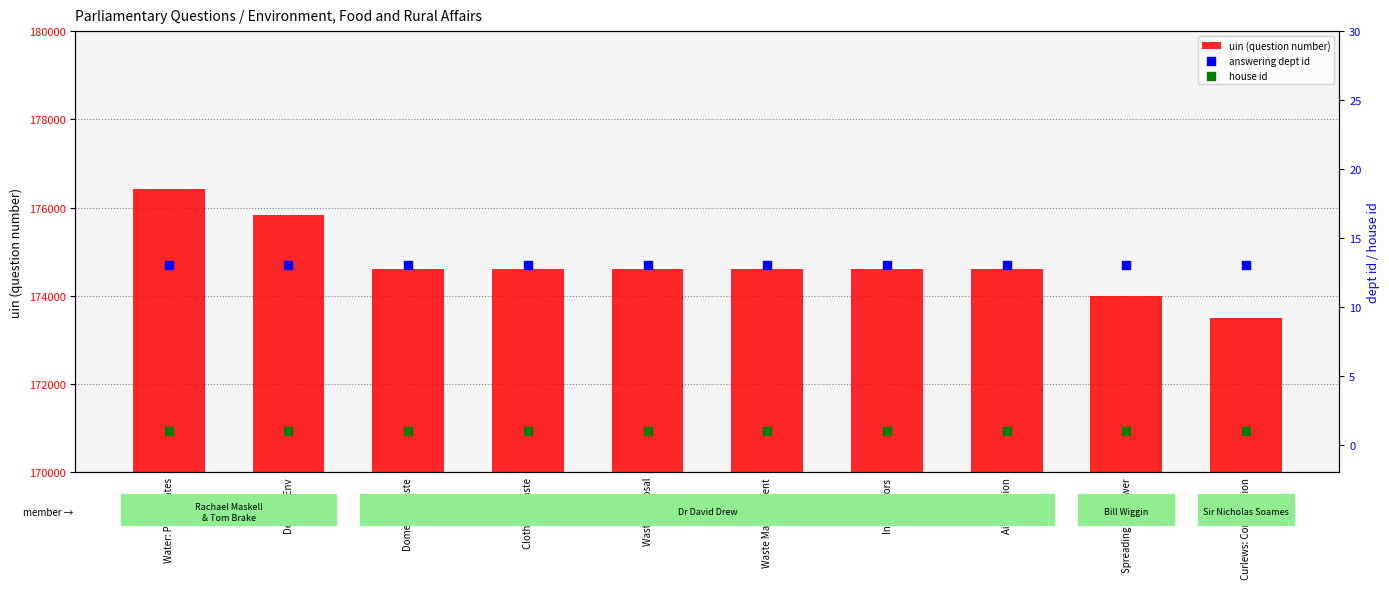

Which series has the largest total across all categories?

uin (question number)